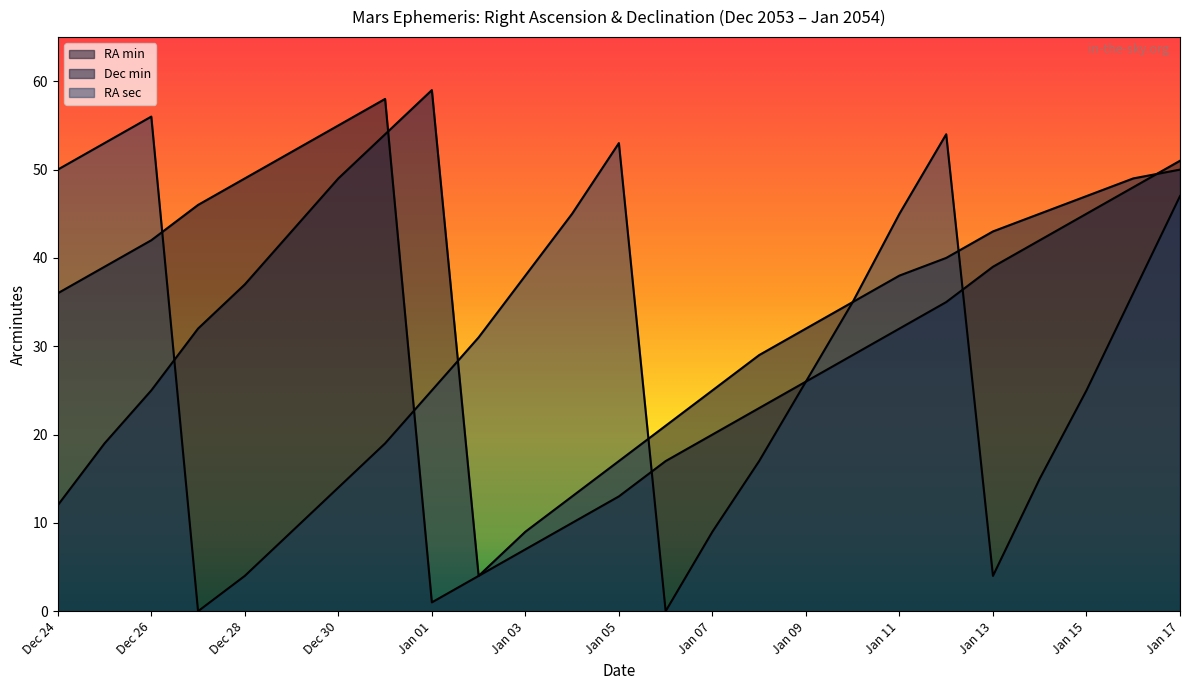

Does the chart display data point markers on the line(s)?

No